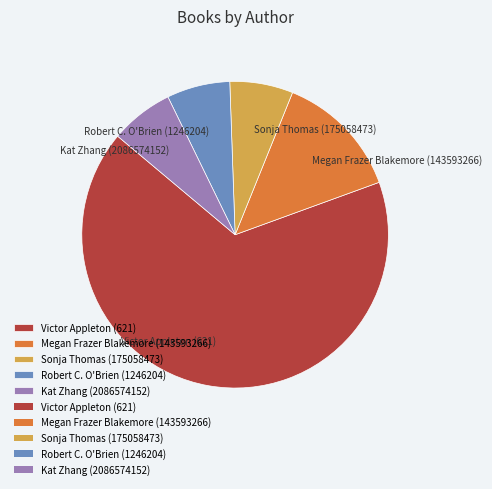

What is the largest slice in the pie chart?

Victor Appleton (621)